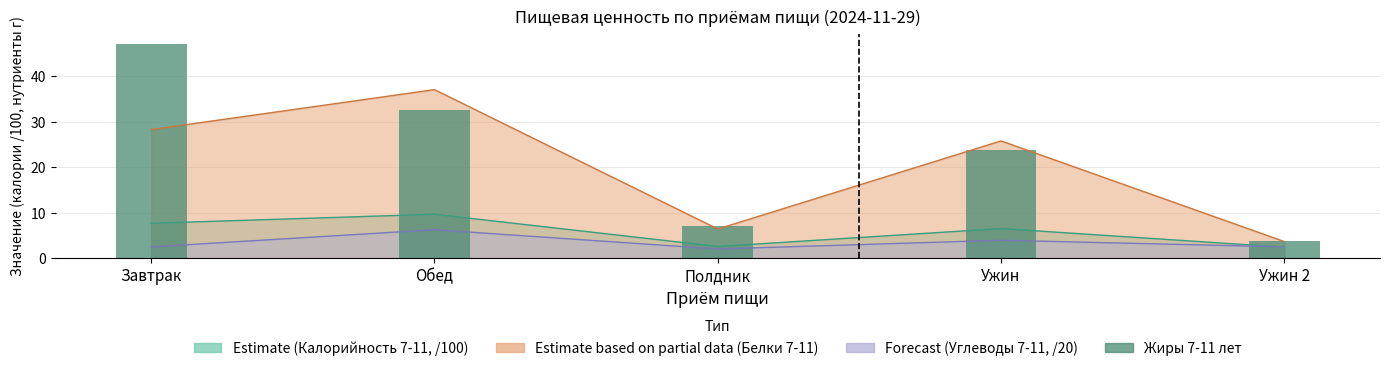

Count the number of values greater than 23.

3